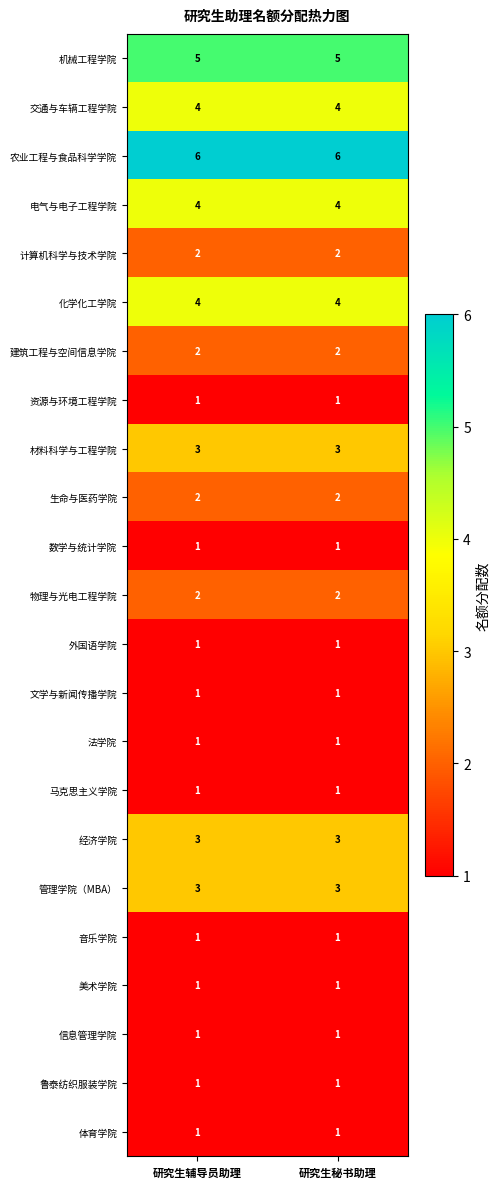

How many distinct data groups are displayed?

23